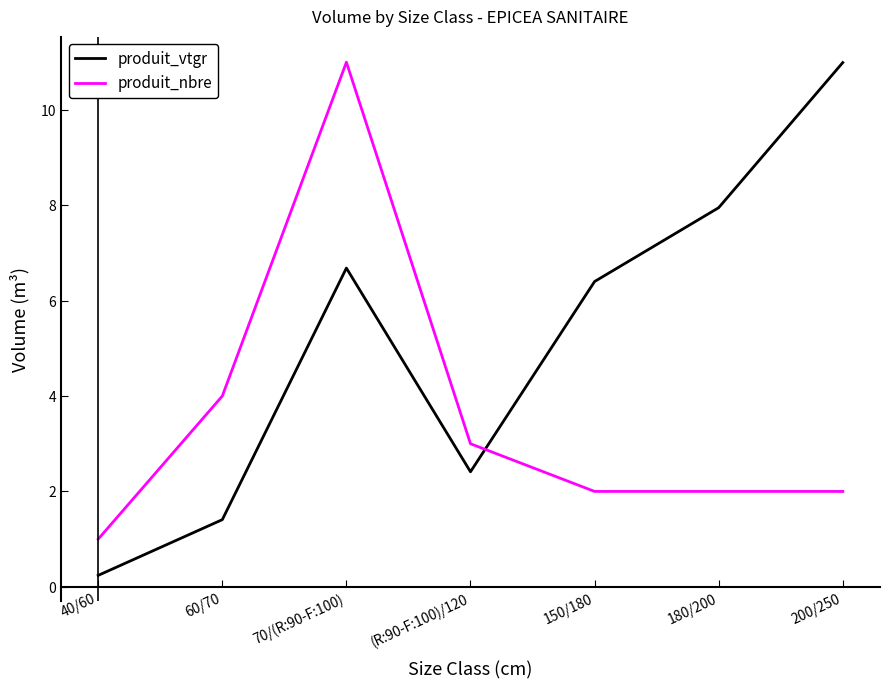

At which label does produit_nbre reach its minimum?

40/60